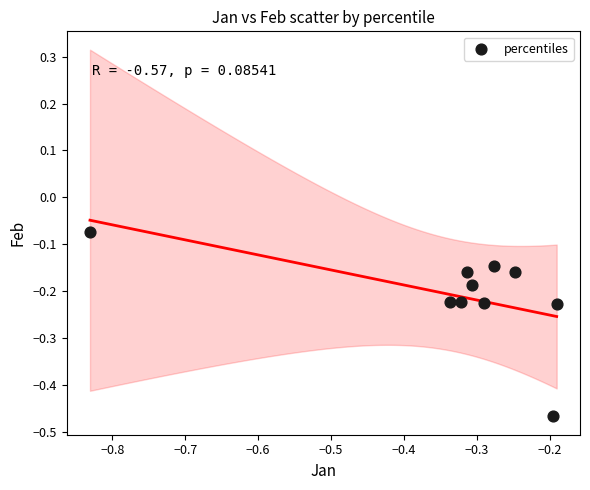

What is the range of X values (max minus min)?

0.6